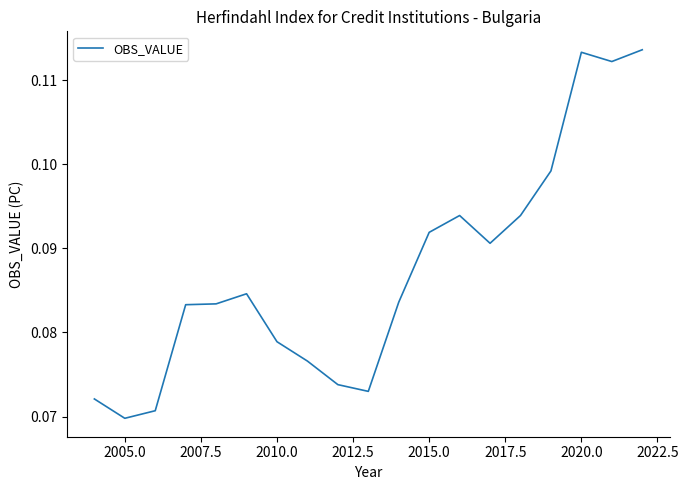

How many lines are shown in the chart?

1